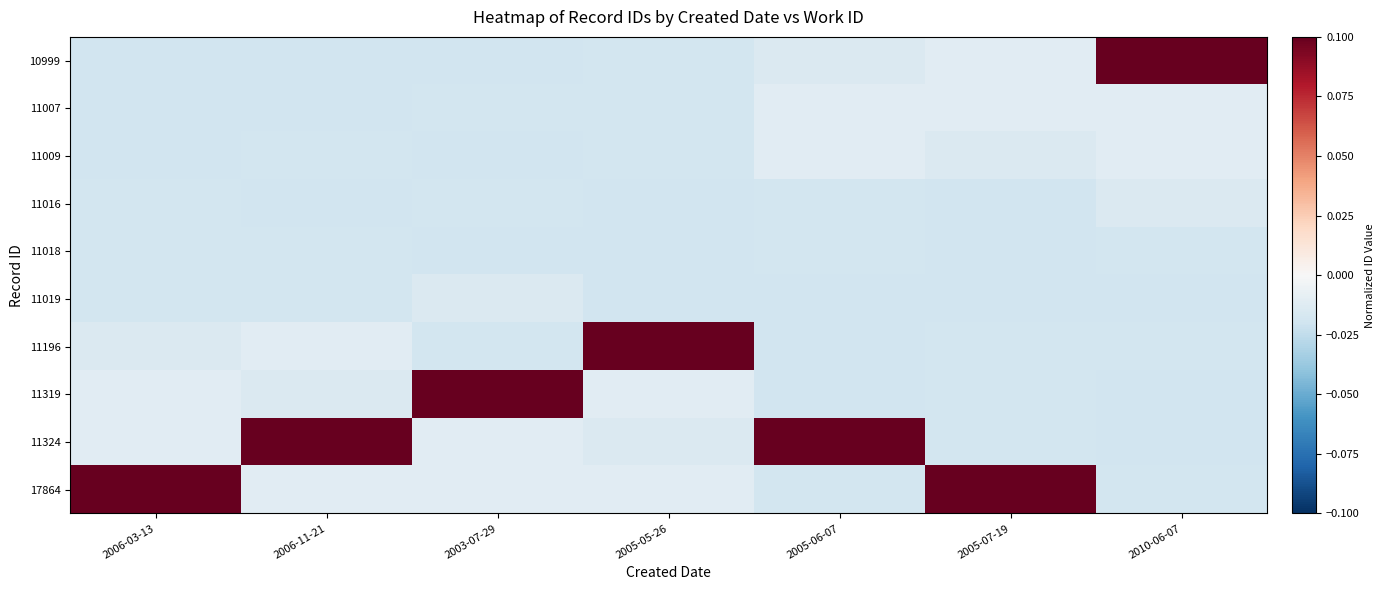

What is the spread (max minus min) of values at 2006-11-21?

0.2